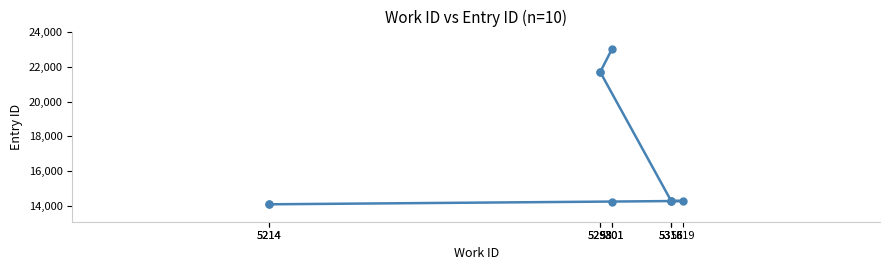

What is the greatest value displayed?

23051